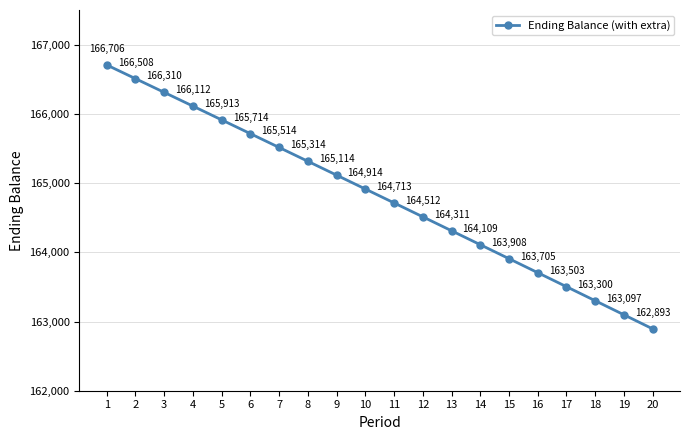

Is this an area chart (filled region under the line)?

No